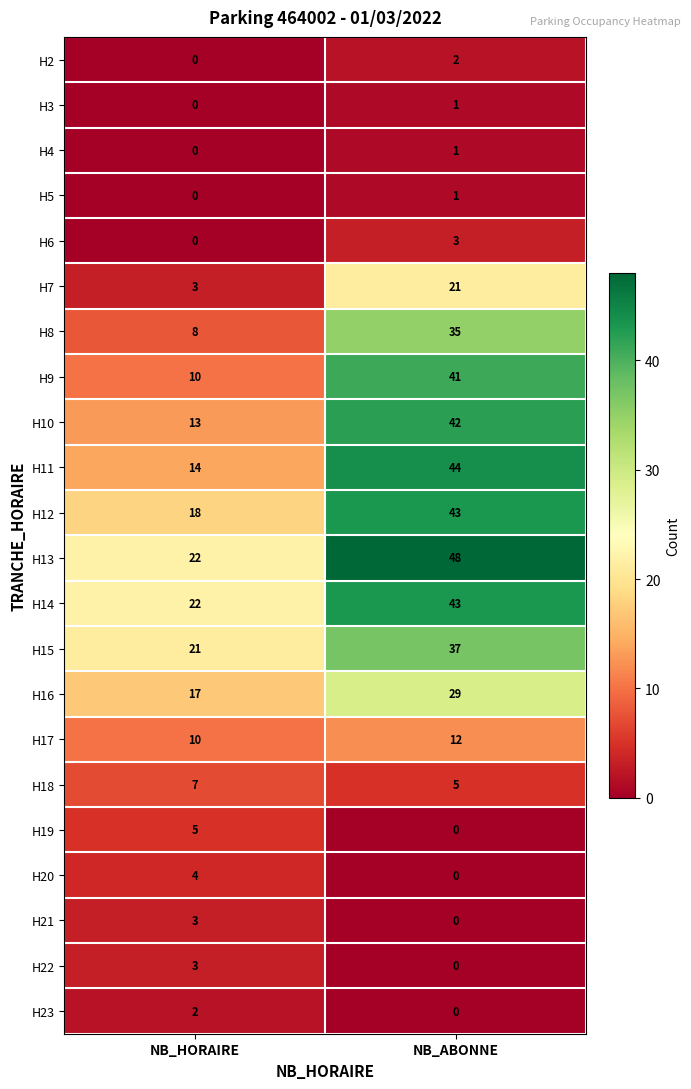

What value does the H19 series have at NB_HORAIRE?

5